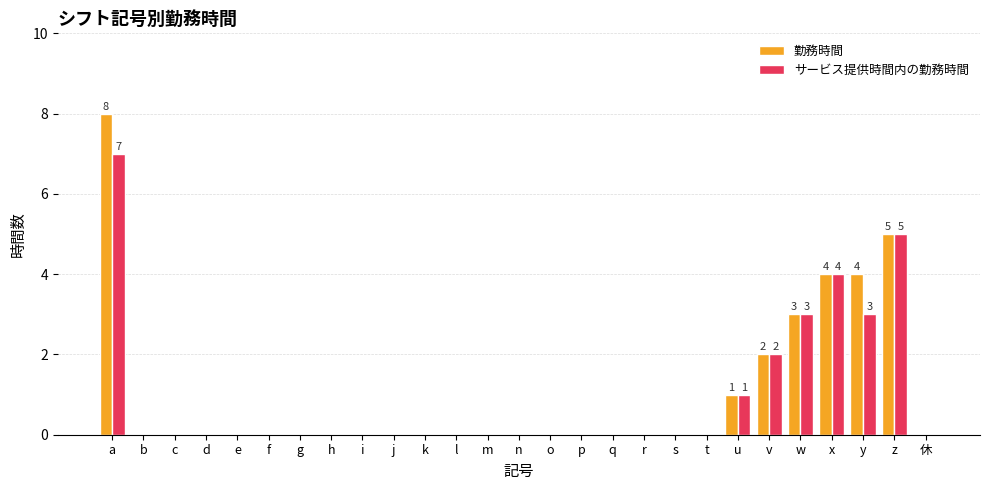

Between a and k, which series saw the biggest shift?

勤務時間